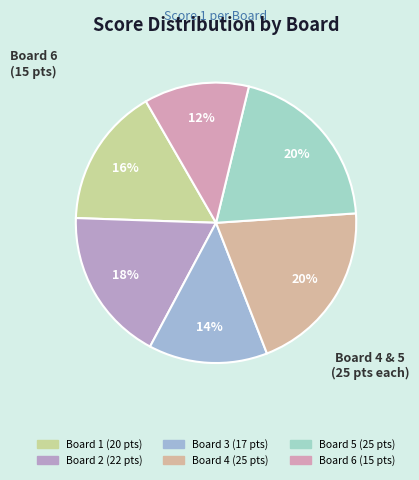

The Board 1 slice represents 16% of the pie. True or false?

True